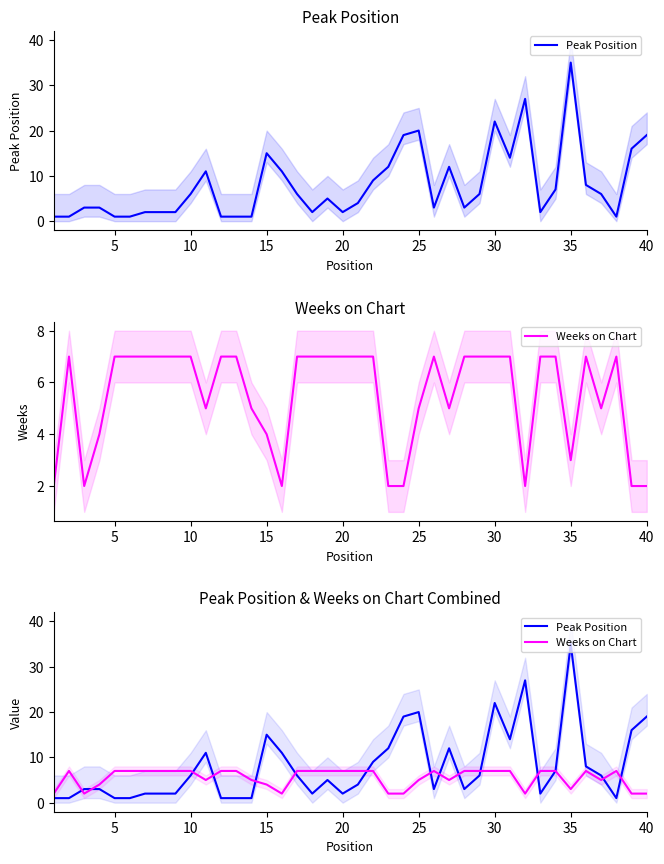

What is the sum of all Peak Position values?

322